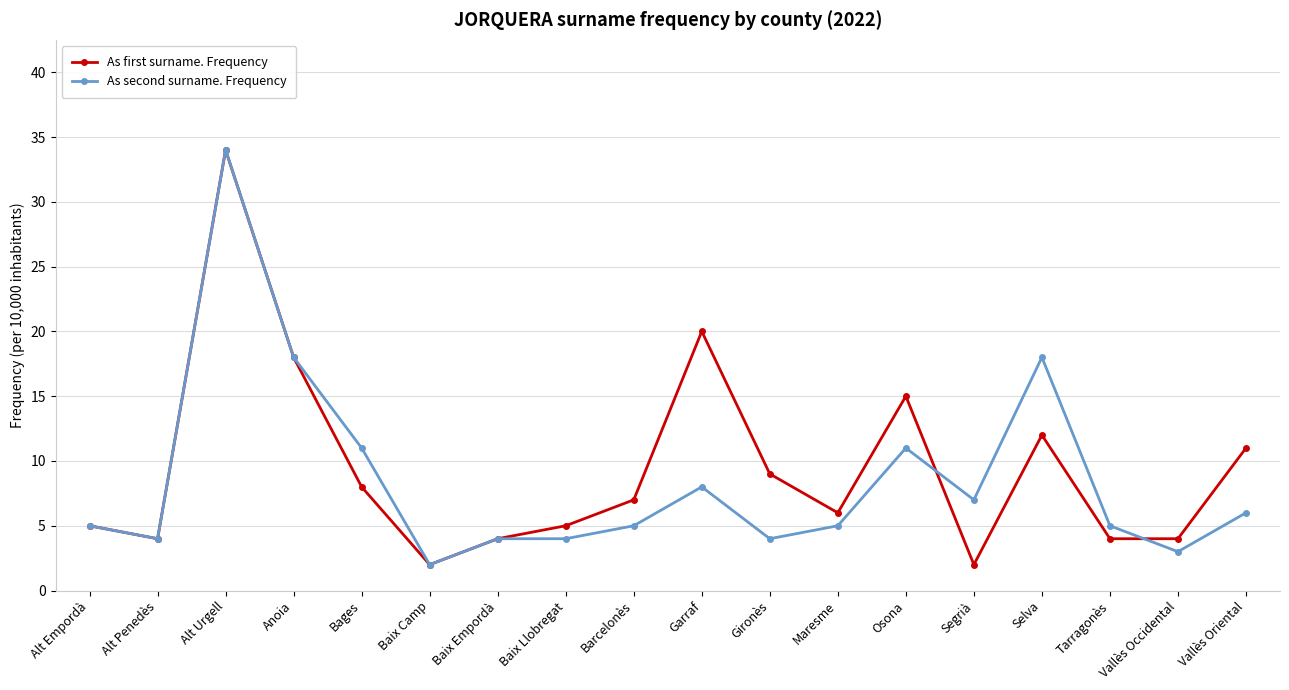

True or false: As first surname. Frequency and As second surname. Frequency cross at least once.

True